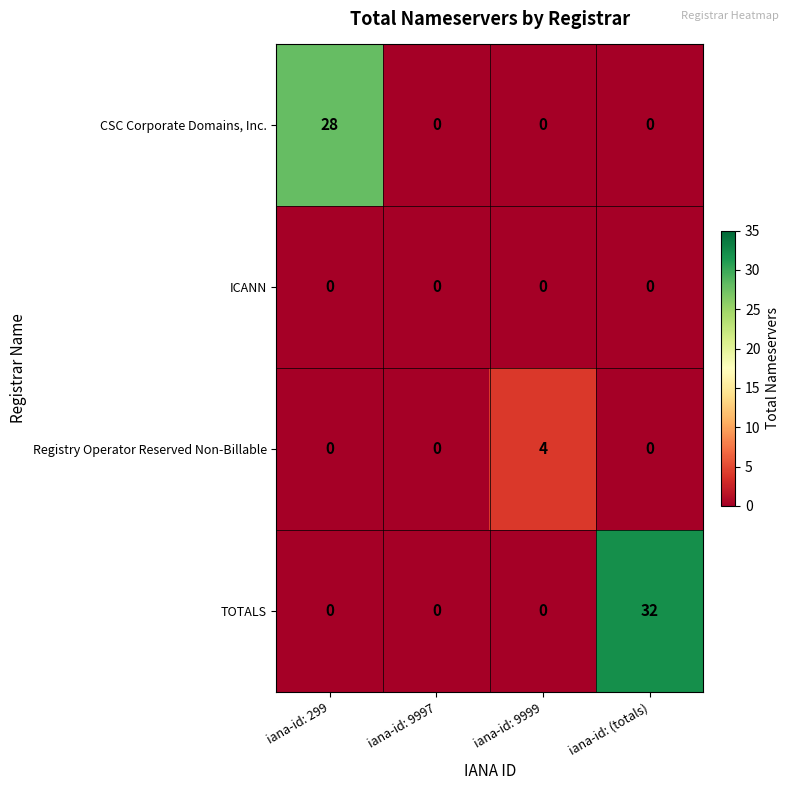

Count the TOTALS values in the range 0 to 32.

4